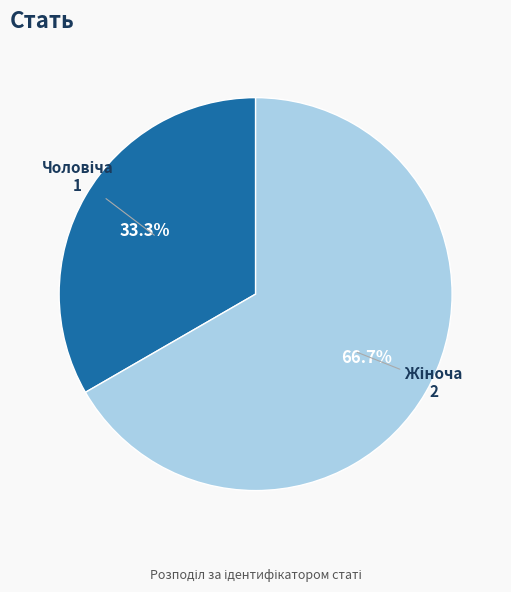

Is there any slice that represents more than half of the pie?

Yes